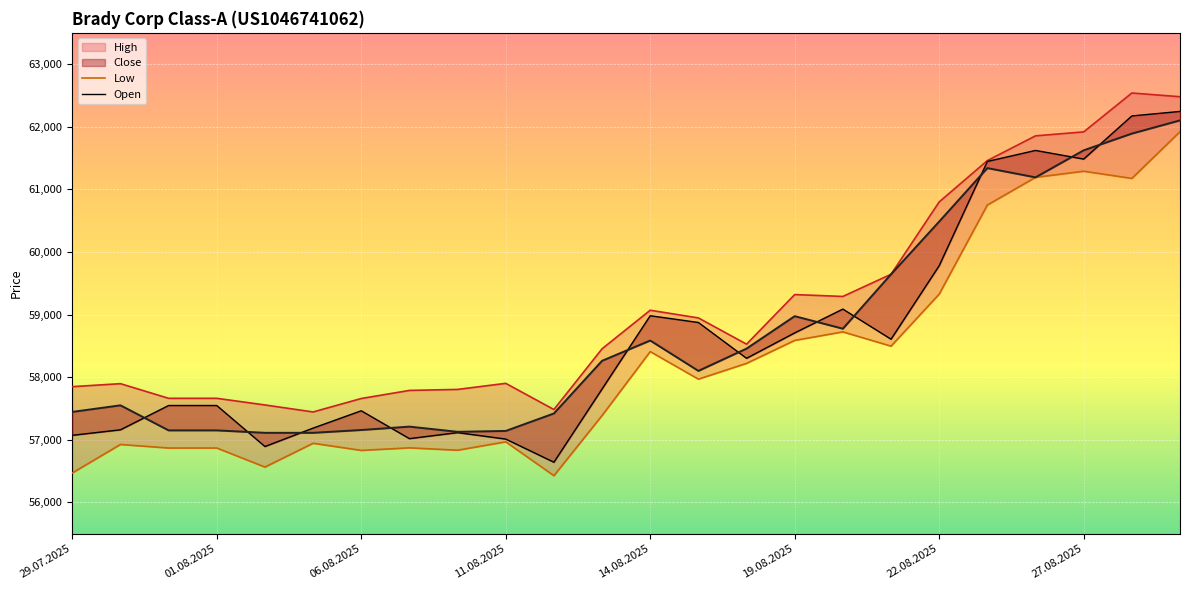

List the series in order of their peak value, lowest first.

Low, Close, Open, High